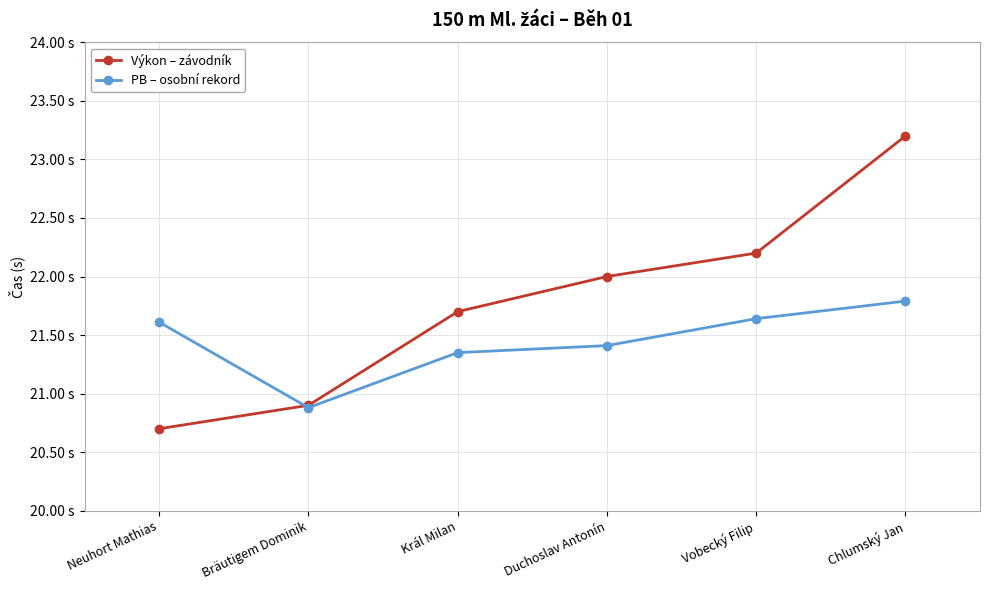

Is this an area chart (filled region under the line)?

No